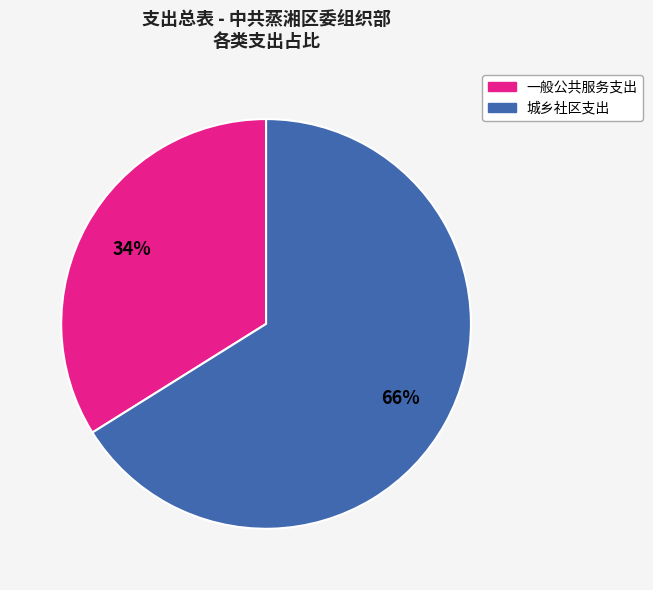

Which category has the smallest portion of the pie?

一般公共服务支出